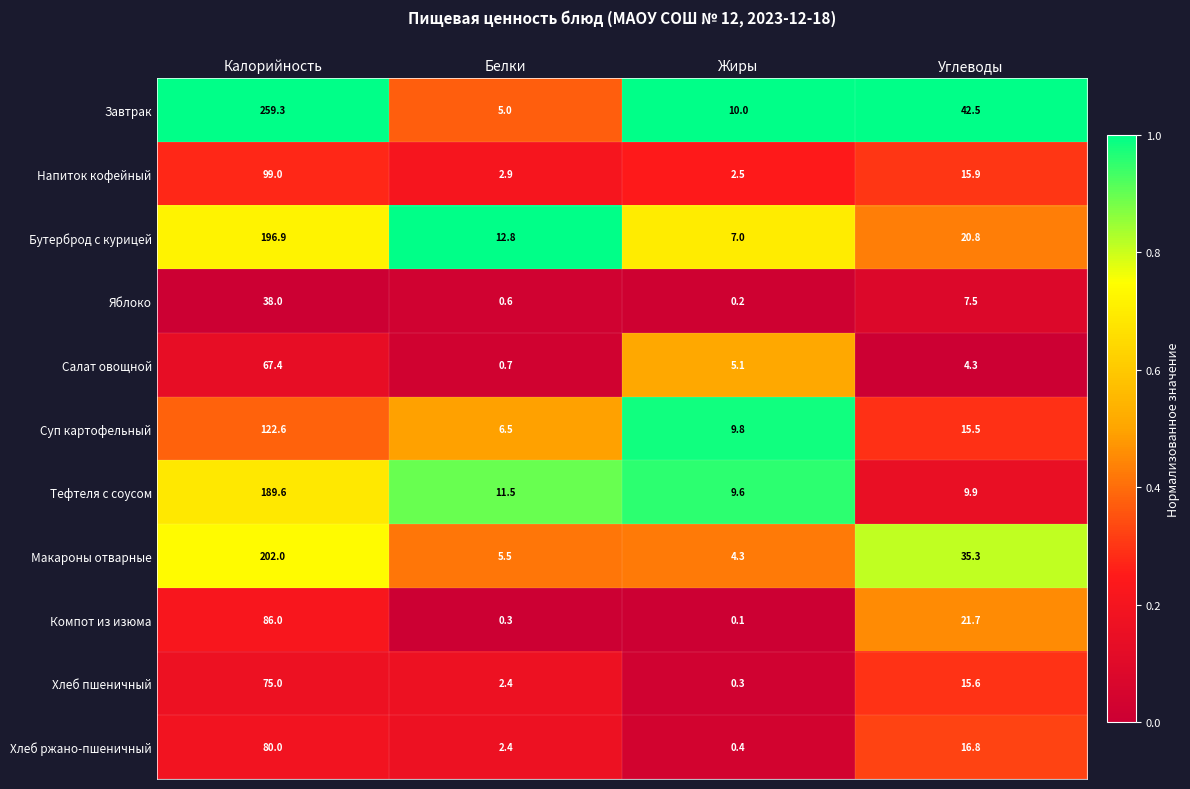

What is the average value of the Напиток кофейный series?

30.1